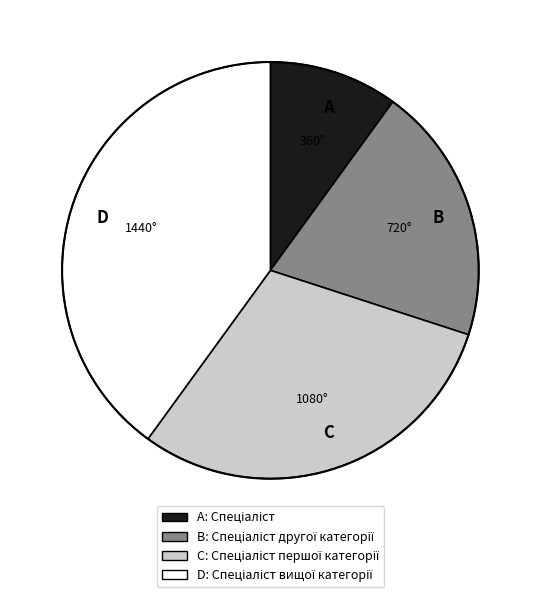

True or false: C accounts for 30% of the total.

True